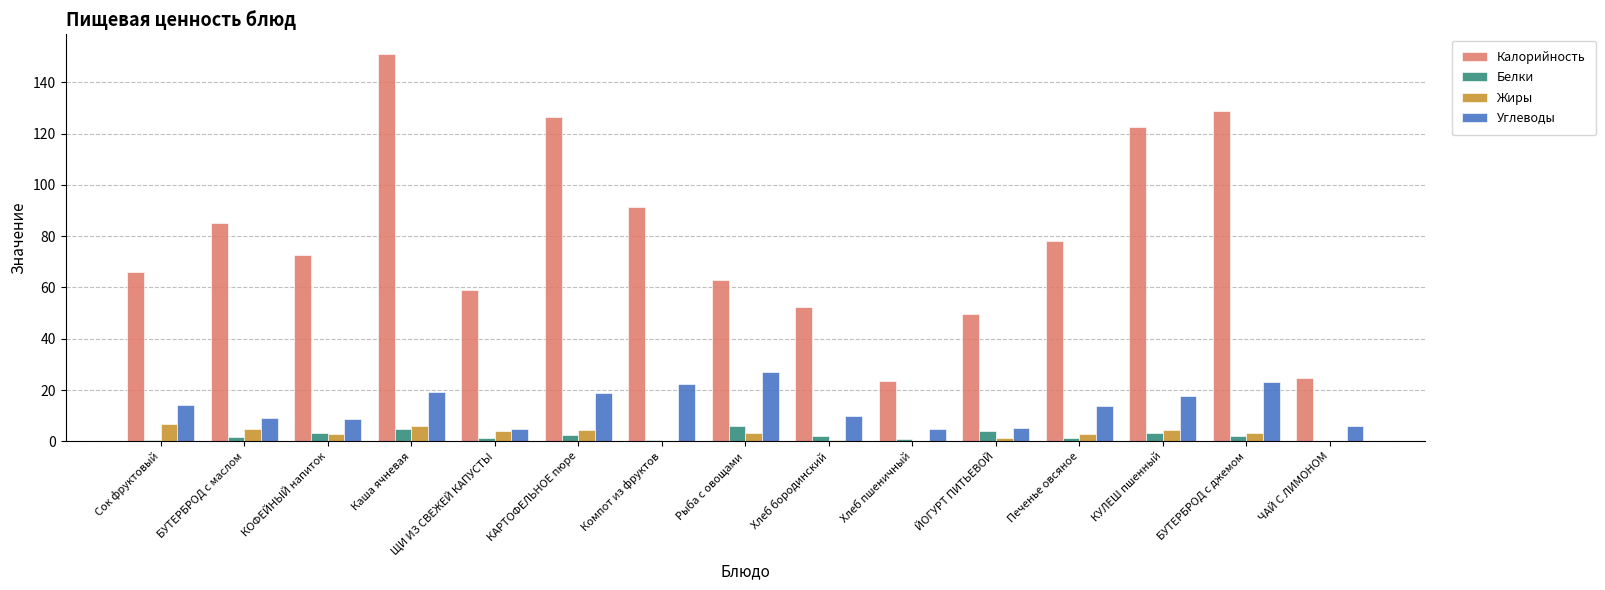

Are the bars horizontal?

No